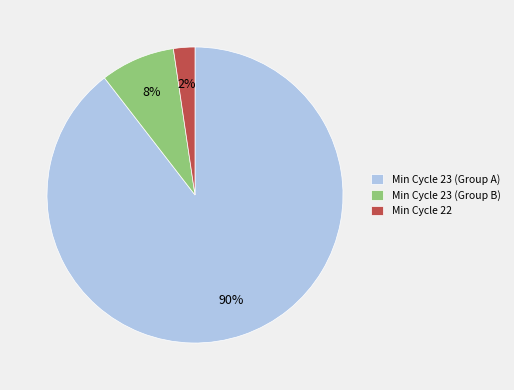

Does any single category account for the majority?

Yes